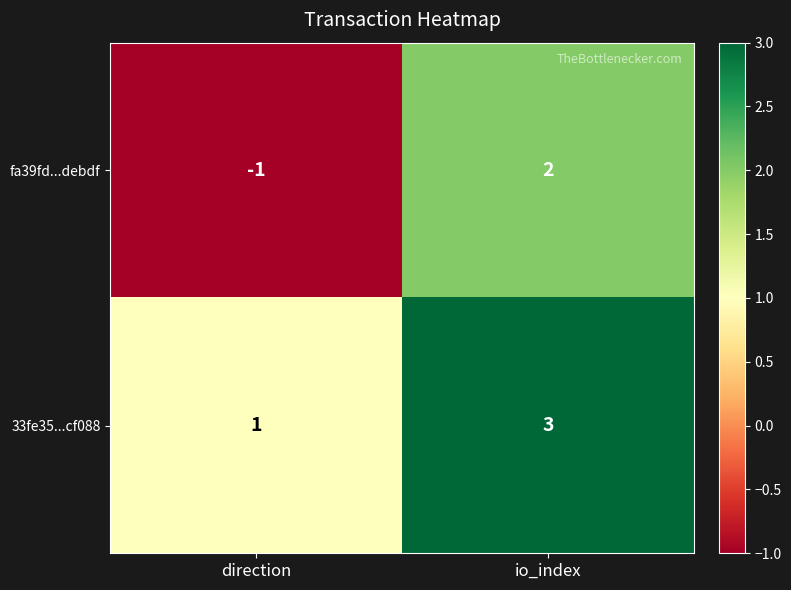

At which label does fa39fd...debdf reach its peak?

io_index